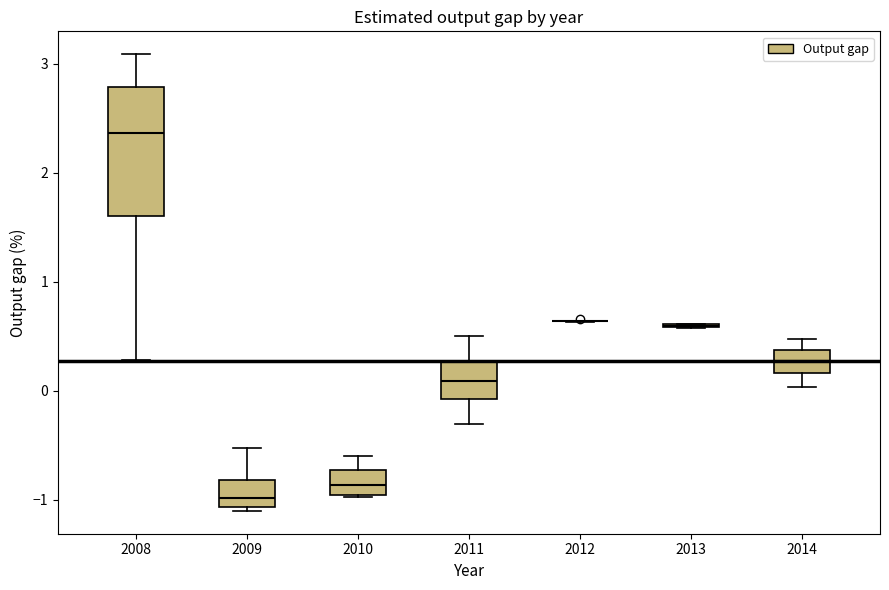

Where is the upper edge of the box at x = 2010 on the y-axis? The values are not printed on the chart, so give them approximately, as read against the axis.

-0.7